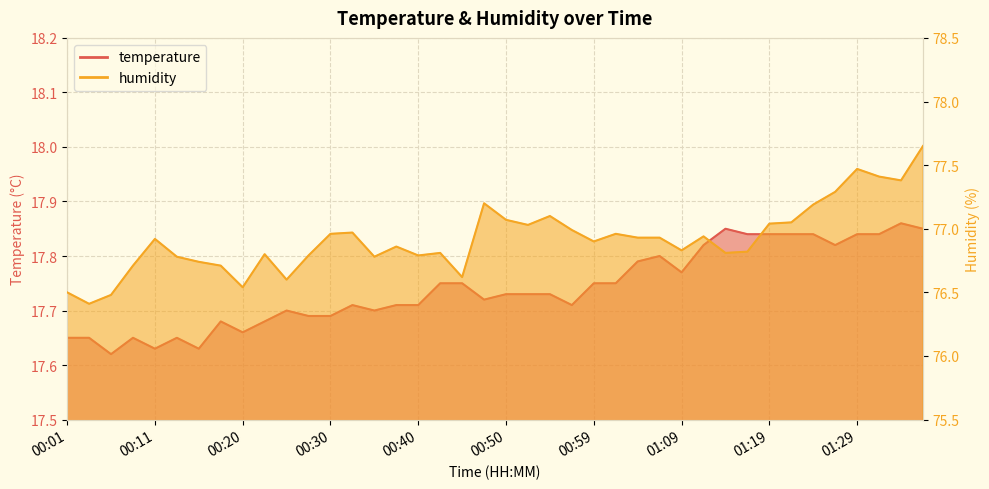

Which series has the widest spread of values?

humidity